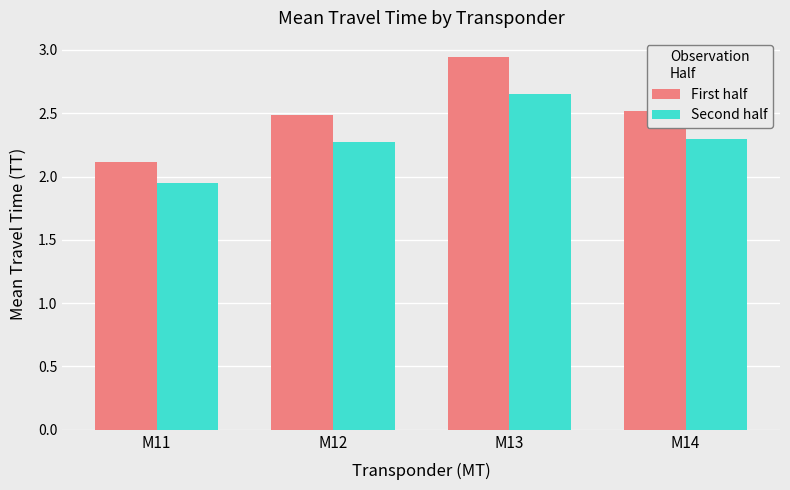

Which category has the highest value in the First half series?

M13